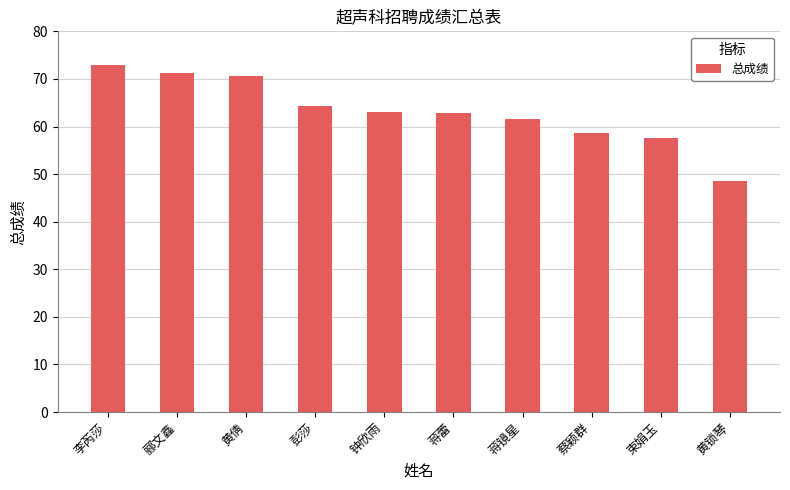

Which has a higher value, 蔡颖群 or 钟欣雨?

钟欣雨